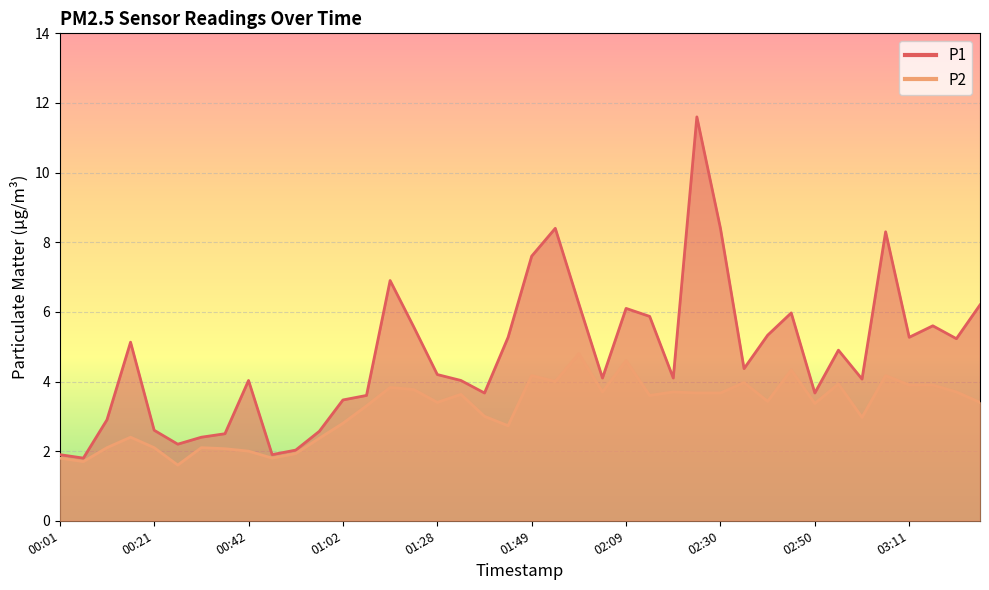

At which category does P2 reach its first local valley?

00:06